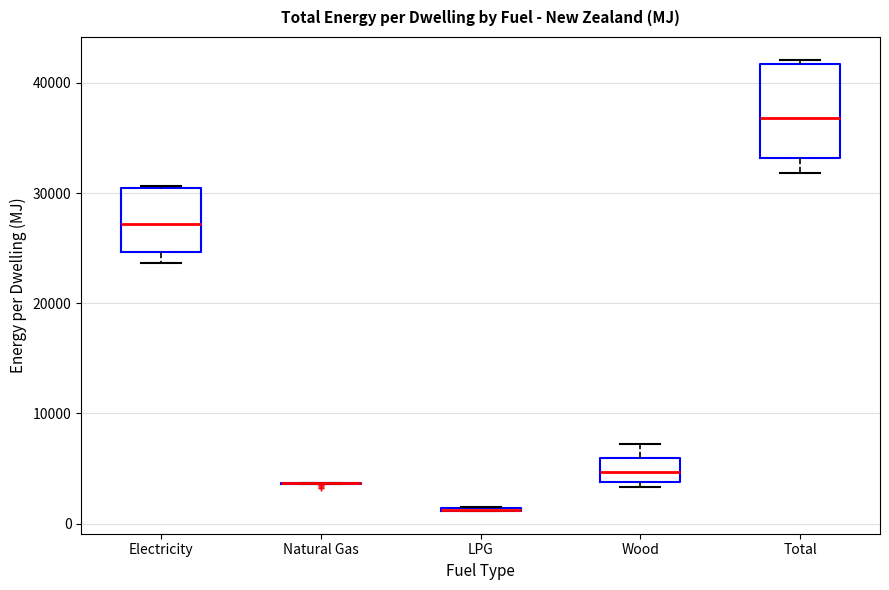

Comparing the boxes themselves (not the whiskers), which one is the tallest?

Total